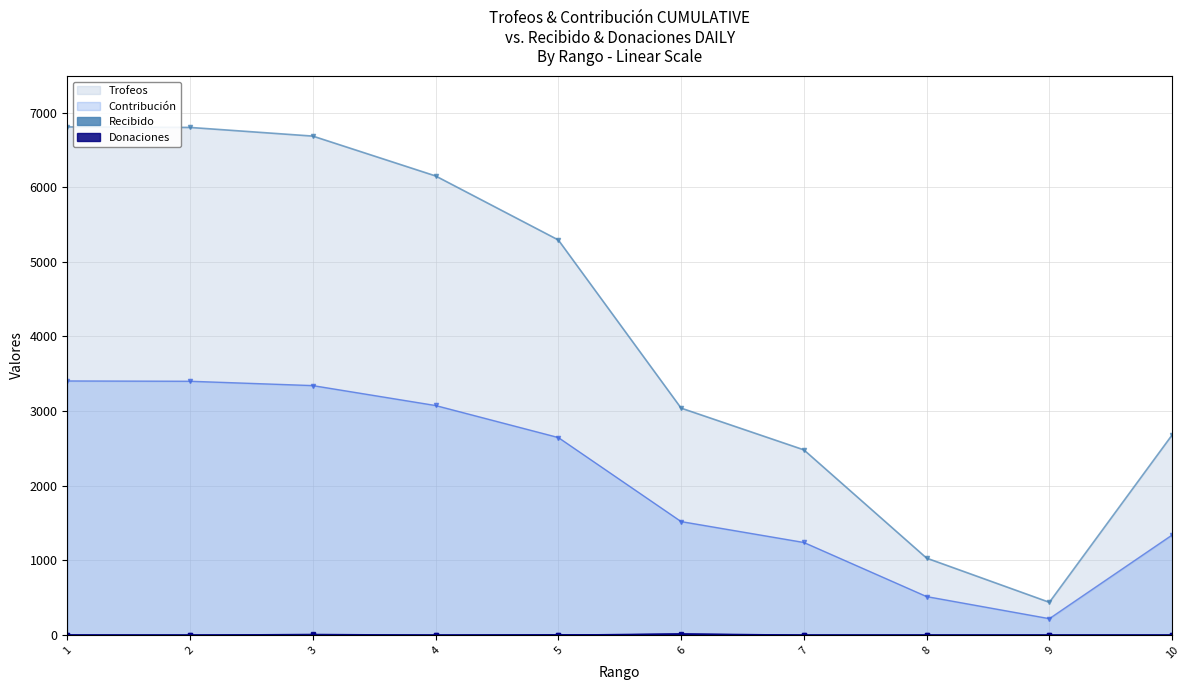

The value of Trofeos at 1 is 9072. True or false?

False